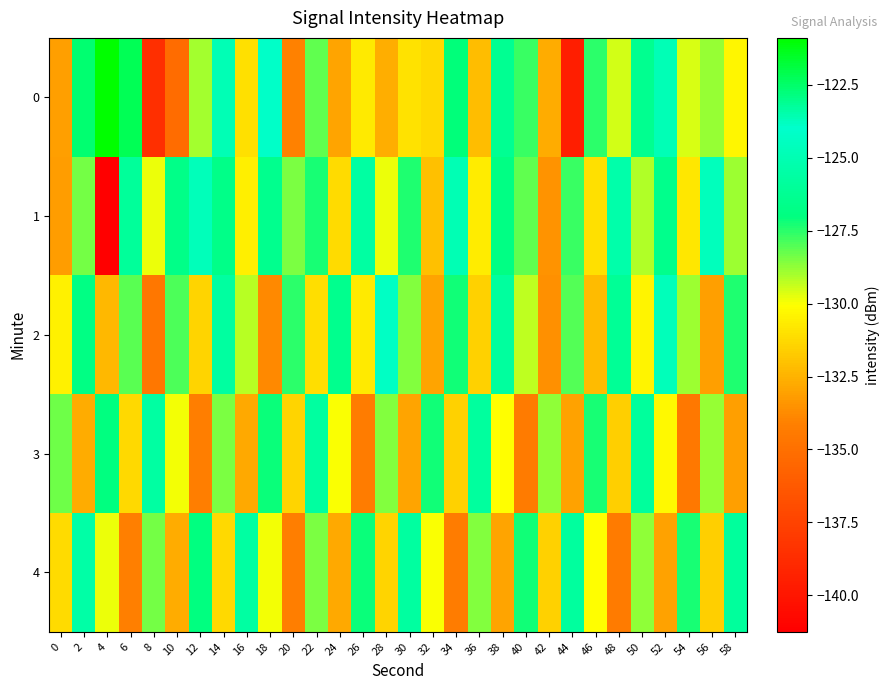

Rank the series at 50 from highest to lowest value.

3, 0, 4, 1, 2